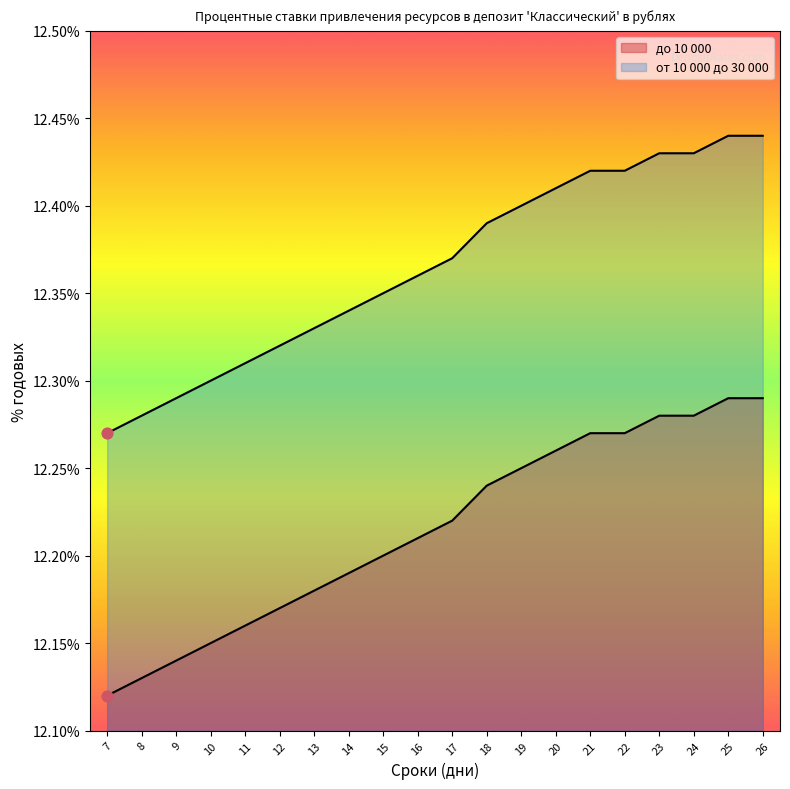

Which series has the largest total across all categories?

от 10 000 до 30 000